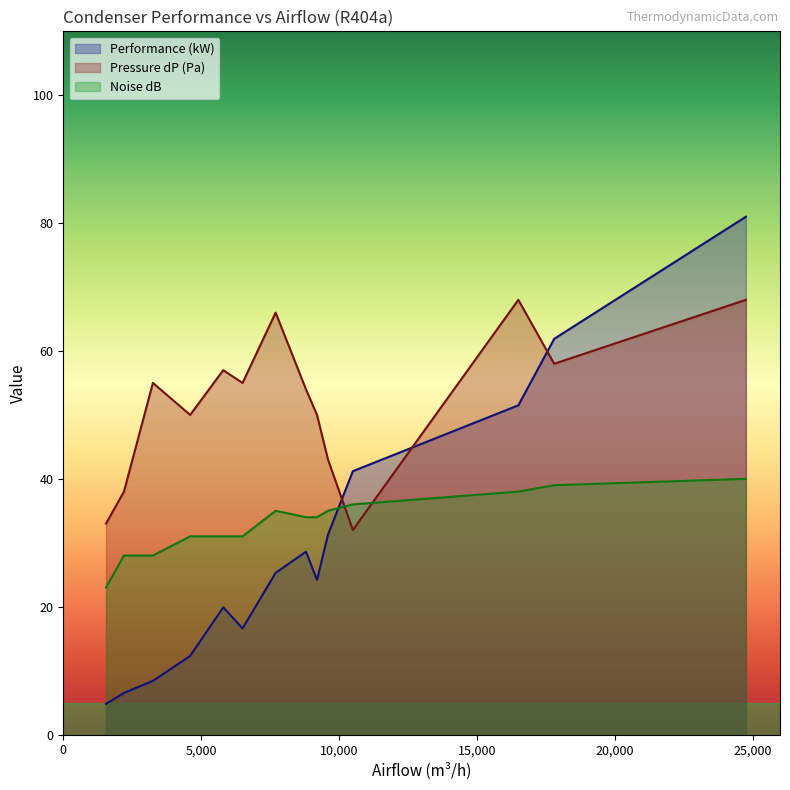

What is the value of the Noise dB point at the 10th from the left?

35.0